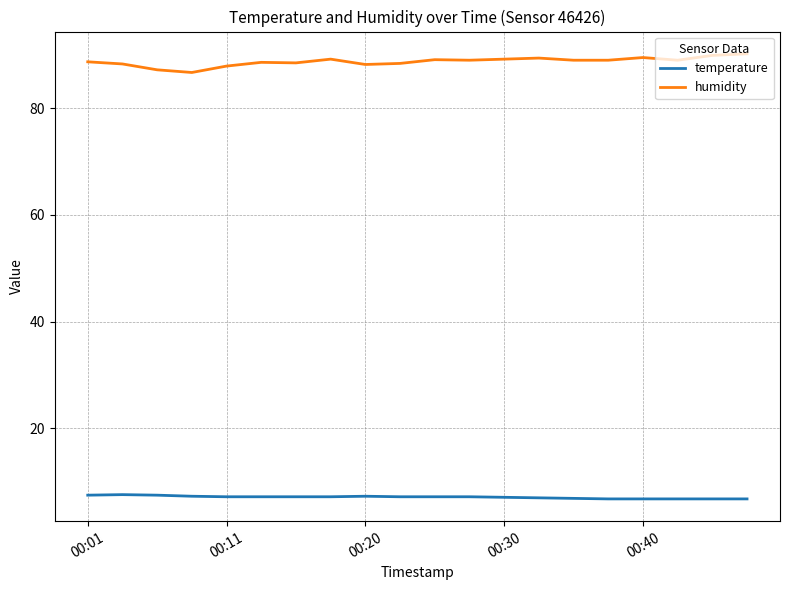

List the series in order of their overall mean, lowest first.

temperature, humidity